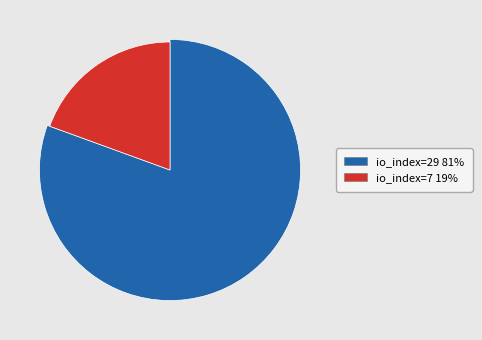

What is the change in value from io_index=29 to io_index=7?

-22